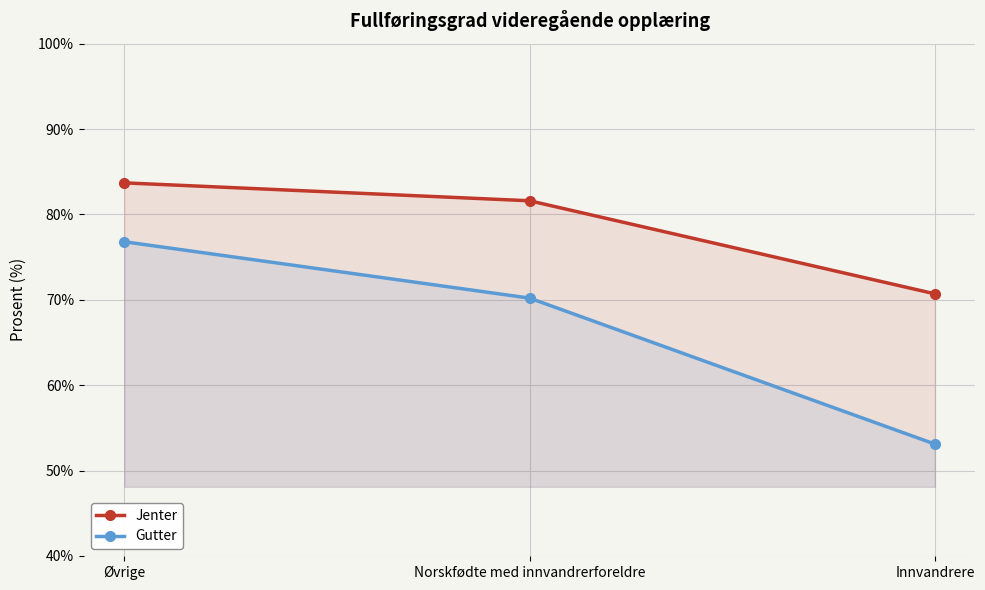

What is the difference between the highest and lowest values at Norskfødte med innvandrerforeldre?

11.4